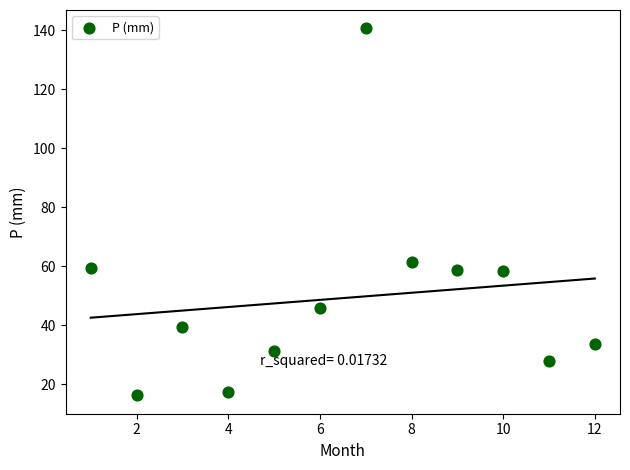

What is the range of X values (max minus min)?

11.0